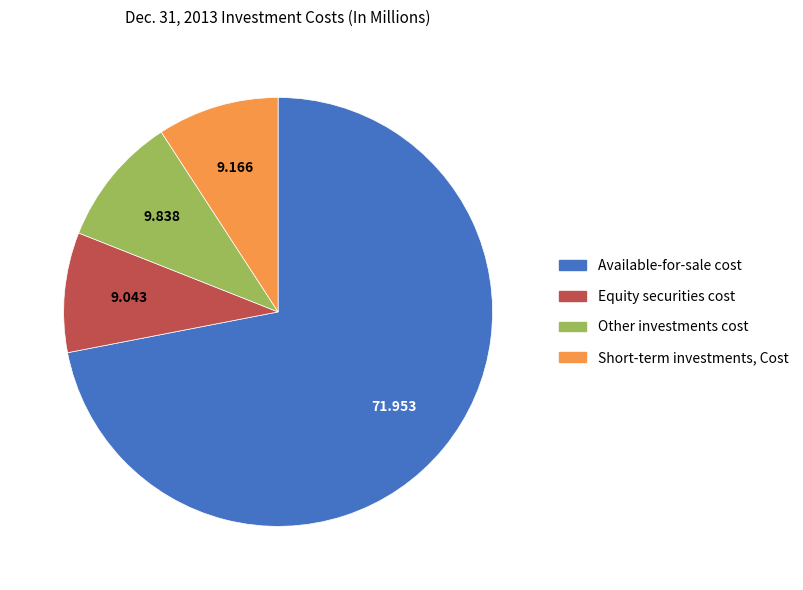

Is the sum of Other investments cost and Available-for-sale cost greater than half?

Yes